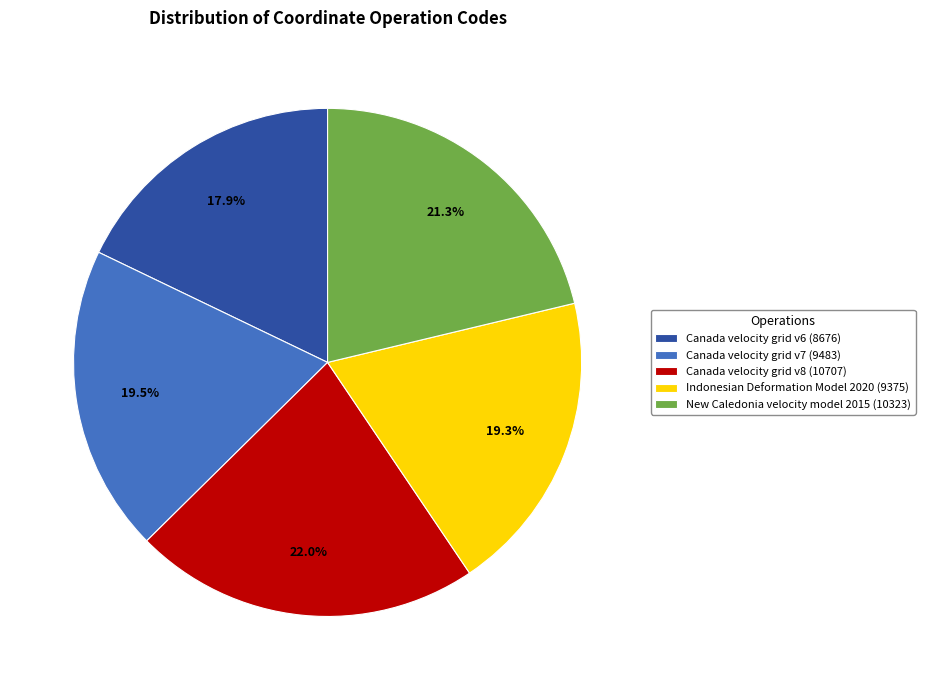

How many segments does this pie chart have?

5